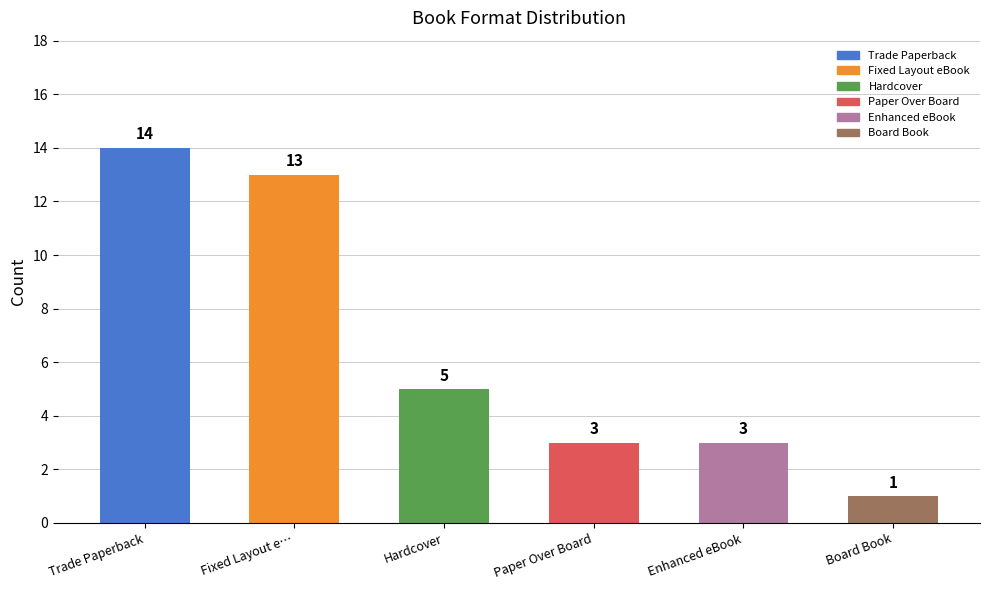

Reading left to right, list all the values displayed in this chart.

14	13	5	3	3	1